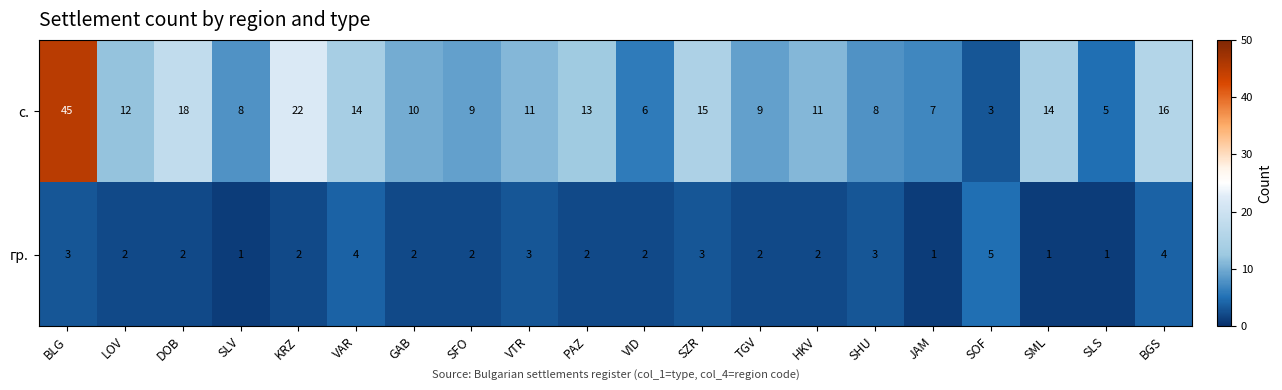

What value does the с. series have at SHU?

8